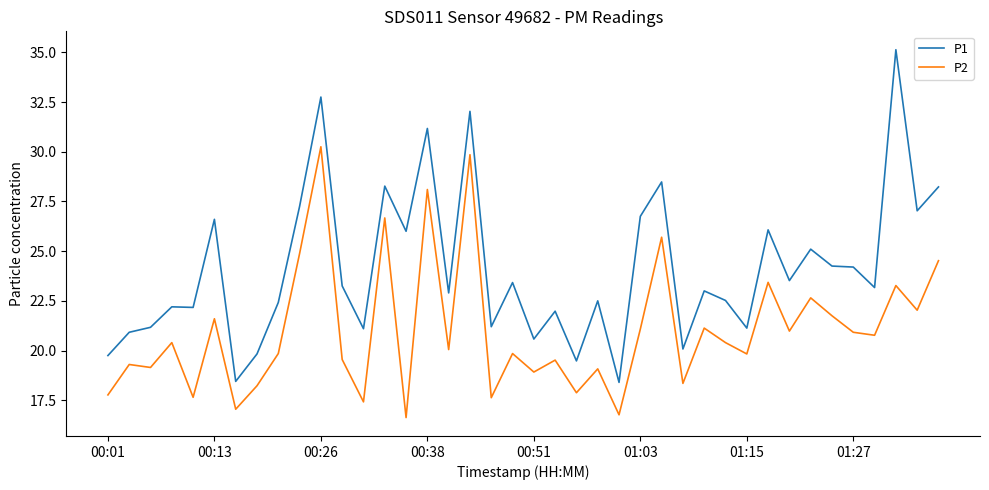

What is the minimum value for P1?

18.4